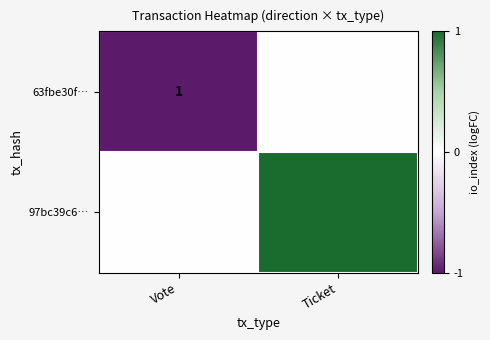

The 63fbe30f… series shows 1 at Vote. True or false?

True